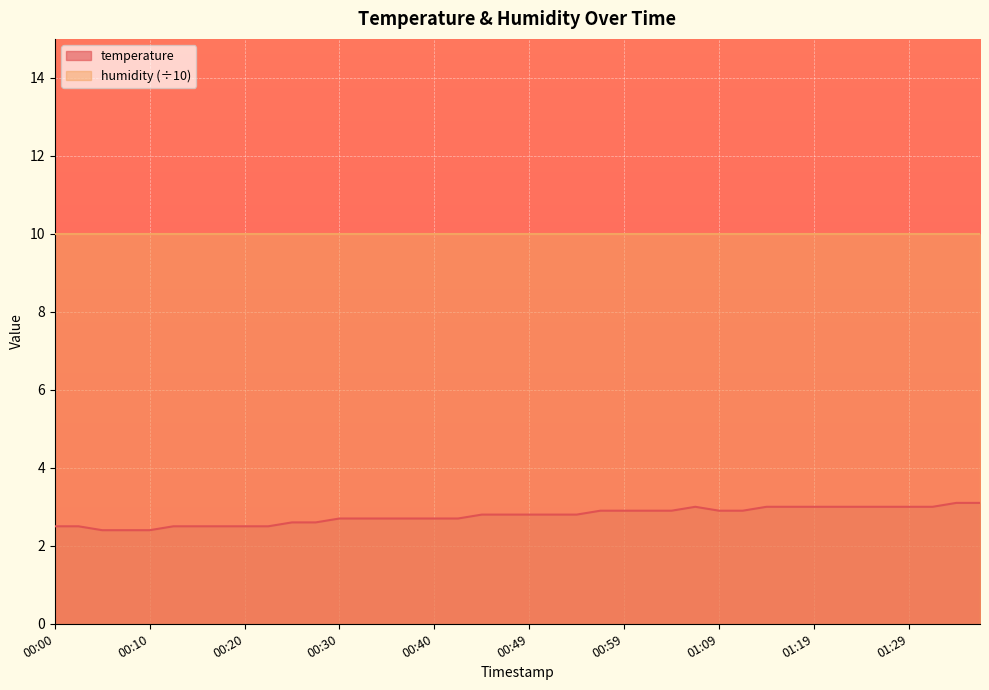

At which label is the value closest to 2?

00:05